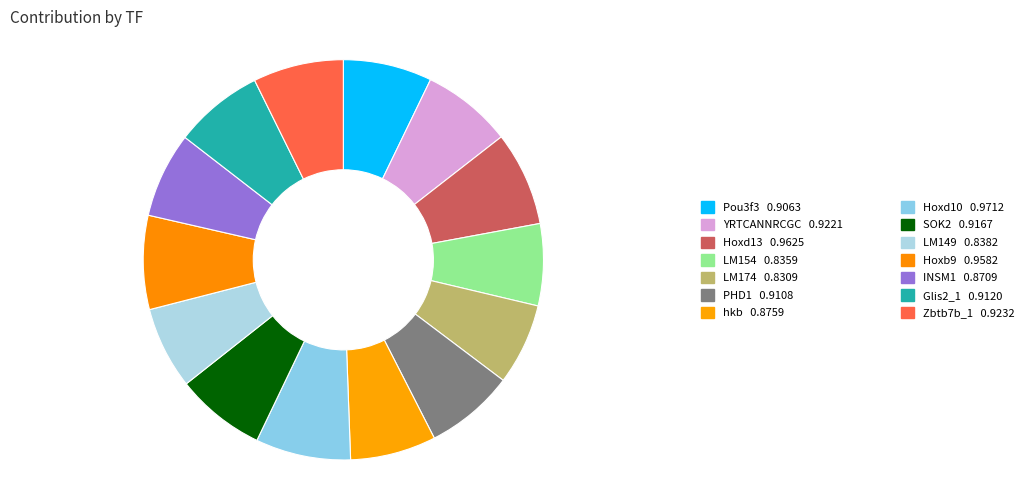

Count the number of slices in the pie.

14